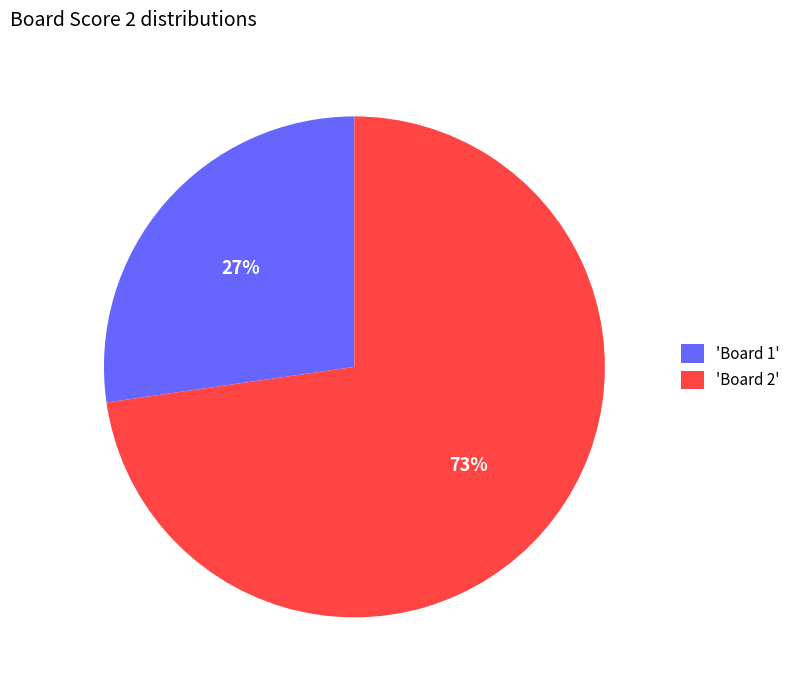

Do 'Board 2' and 'Board 1' together represent more than half of the pie?

Yes